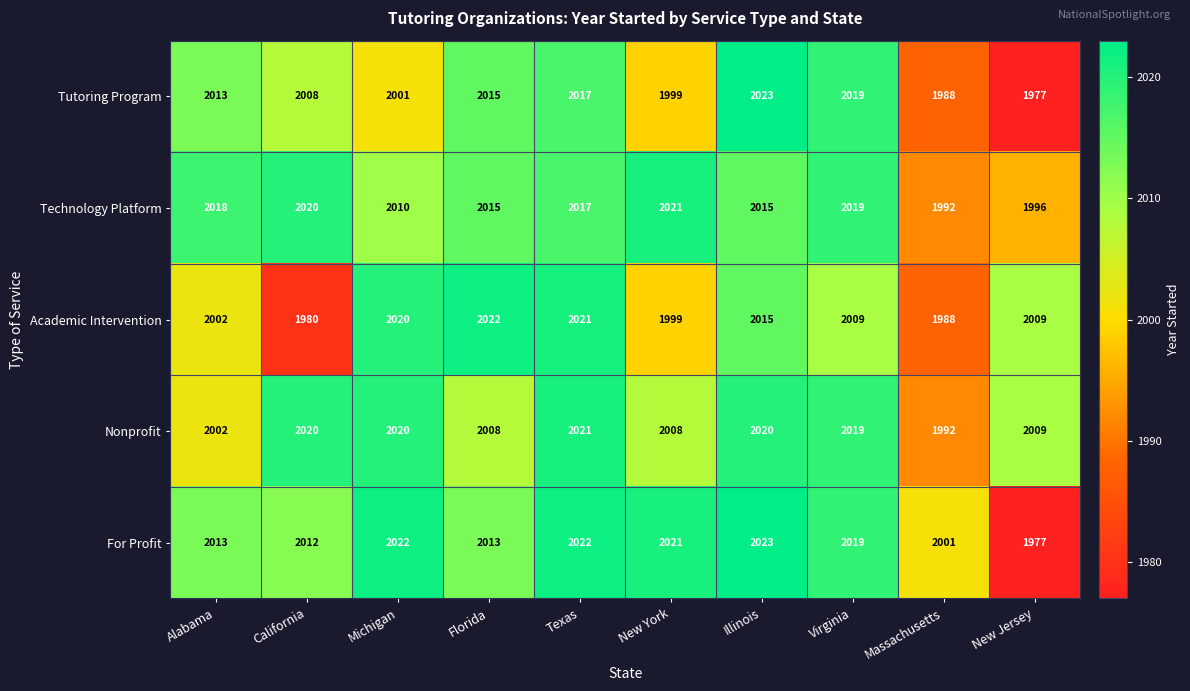

How many series are shown in this chart?

5